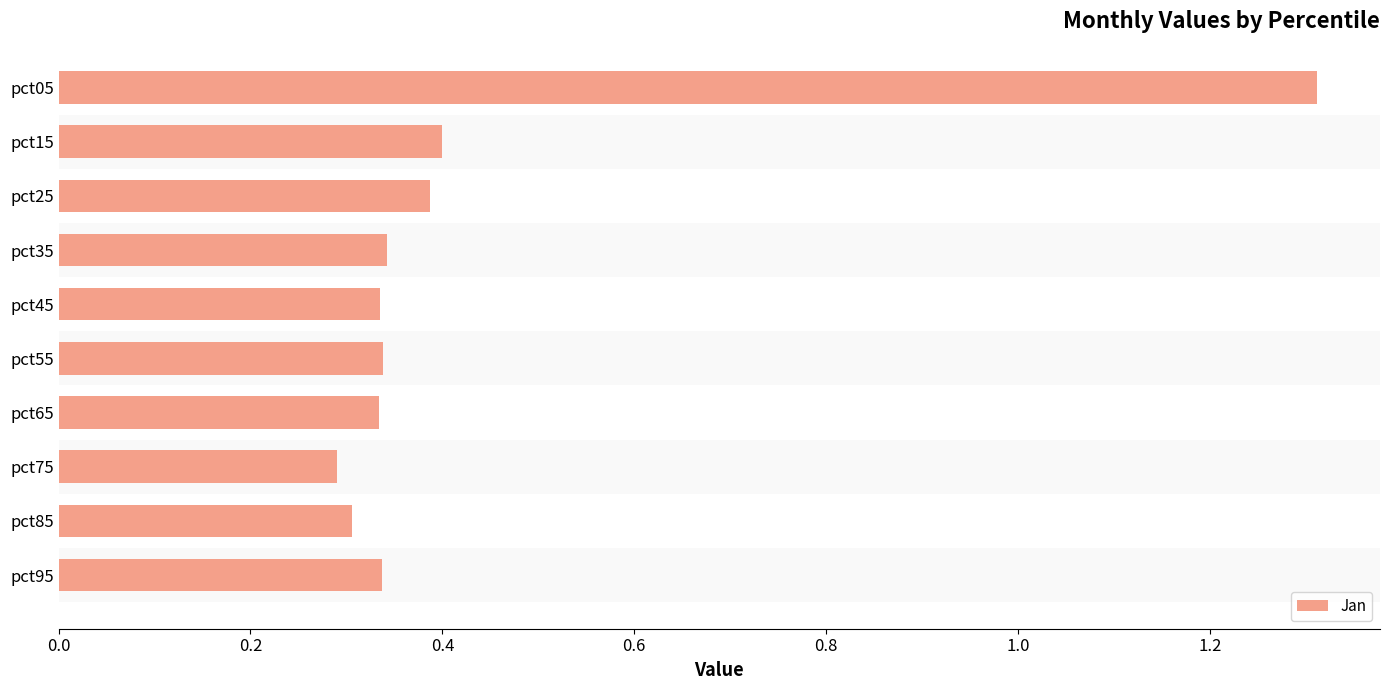

The chart shows a value of 0.4 at pct15. True or false?

True